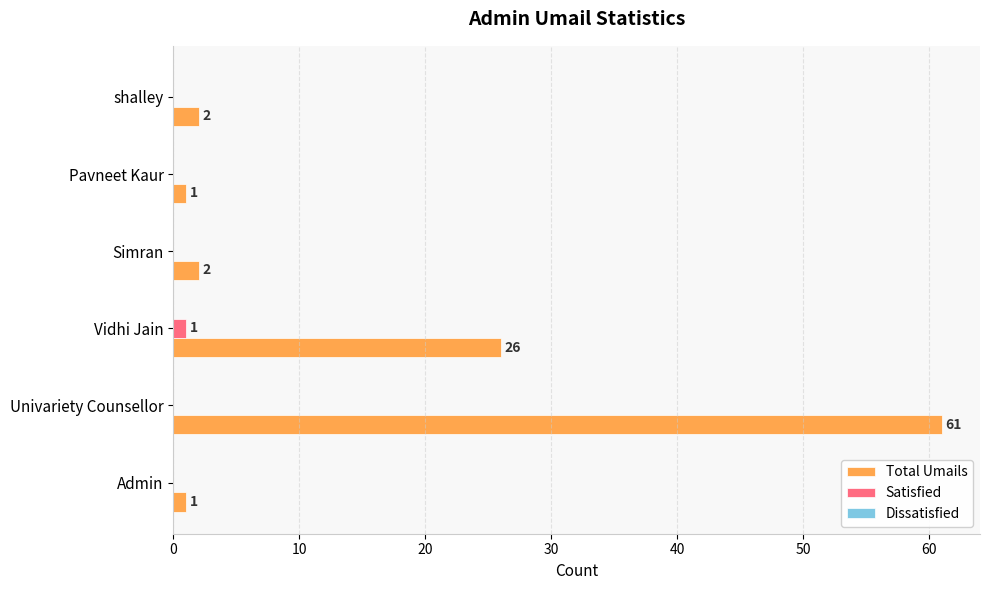

Between Admin and shalley, which series saw the biggest shift?

Total Umails